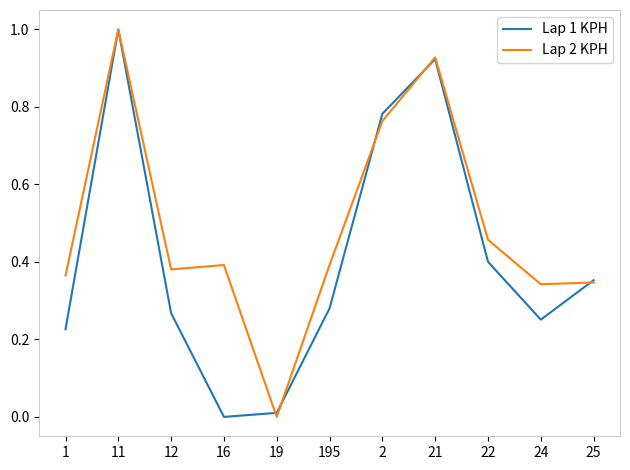

Between 16 and 22, which series saw the biggest shift?

Lap 1 KPH